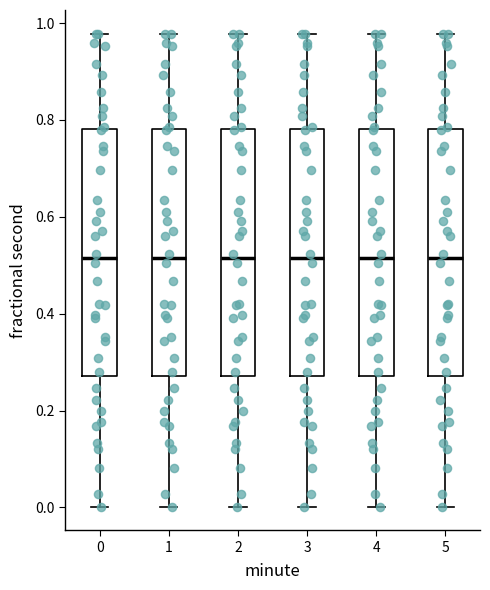

Reading left to right, read every box against the y-axis: the position of its median line, the range the box covers, and the ends of its whiskers. The values are not printed on the chart, so give them approximately, as read against the axis.

0: median 0.52, box 0.28 to 0.78, whiskers 0.00 to 0.98
1: median 0.52, box 0.28 to 0.78, whiskers 0.00 to 0.98
2: median 0.52, box 0.28 to 0.78, whiskers 0.00 to 0.98
3: median 0.52, box 0.28 to 0.78, whiskers 0.00 to 0.98
4: median 0.52, box 0.28 to 0.78, whiskers 0.00 to 0.98
5: median 0.52, box 0.28 to 0.78, whiskers 0.00 to 0.98